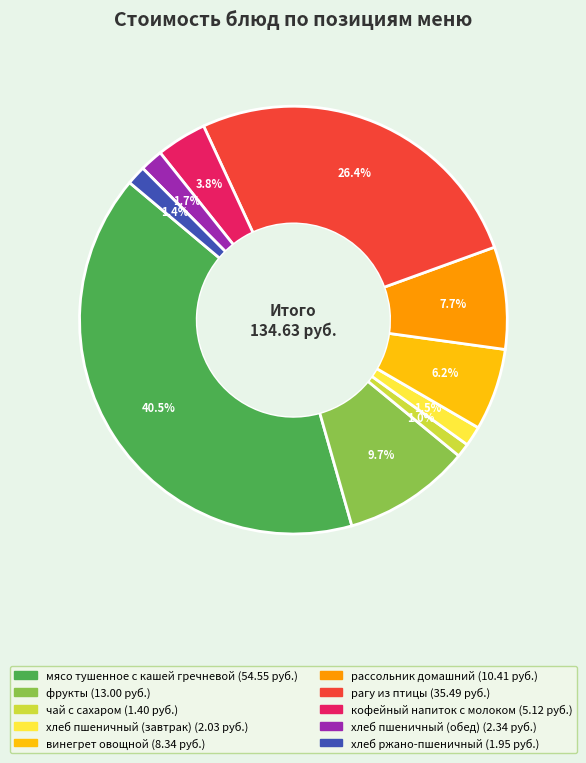

Between рассольник домашний and рагу из птицы, which is larger?

рагу из птицы